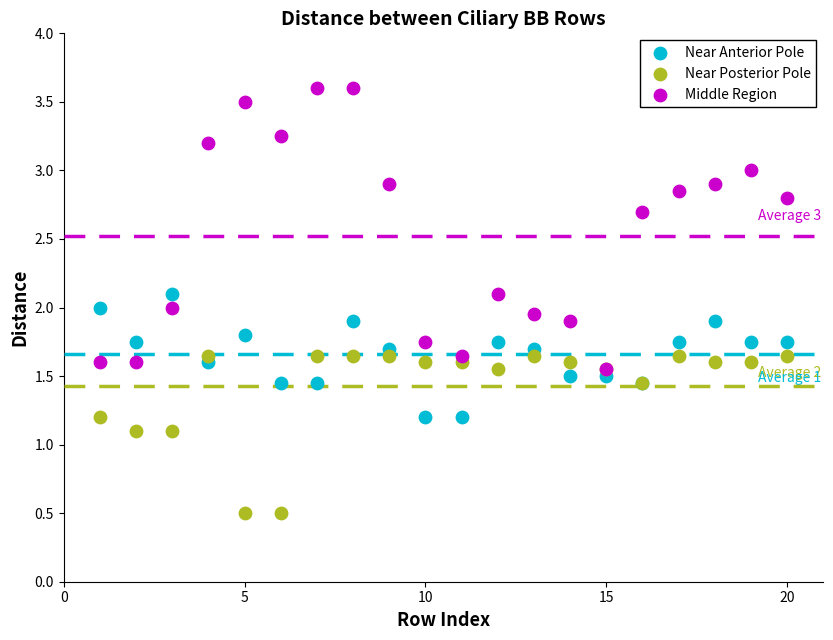

What are all the series names shown in the legend?

Near Anterior Pole, Near Posterior Pole, Middle Region